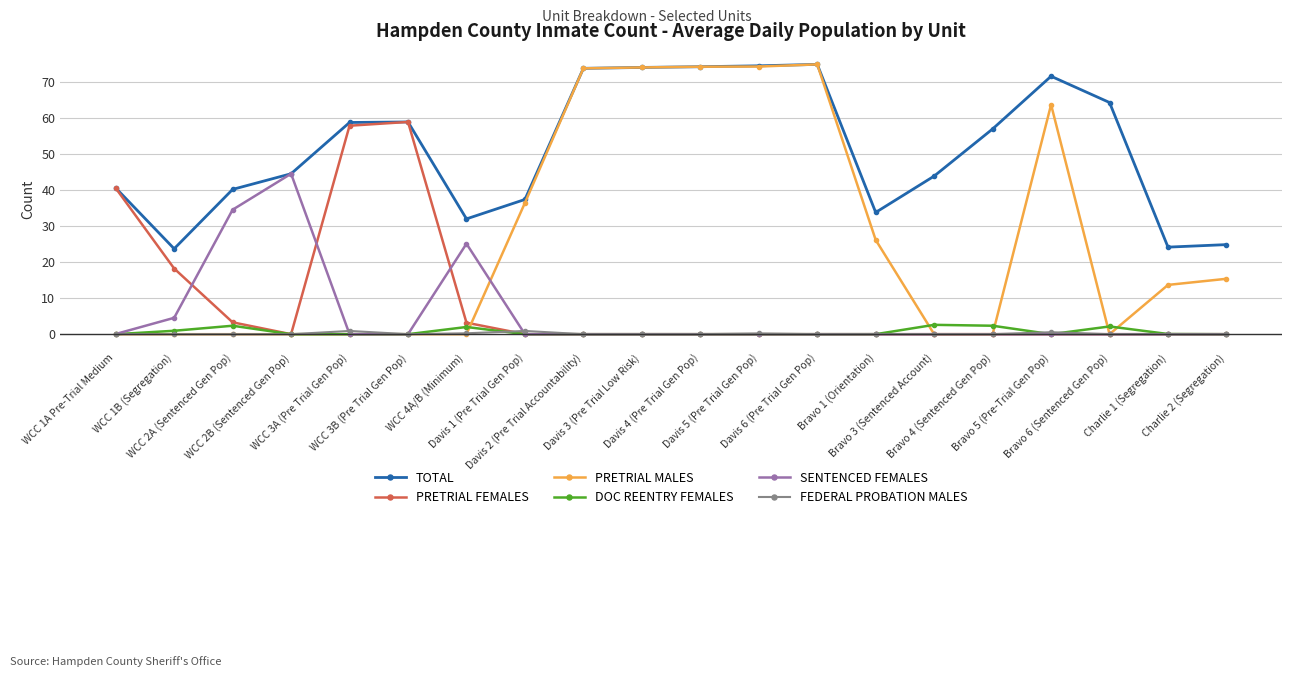

What is the value of the TOTAL point at the 15th from the left?

44.0